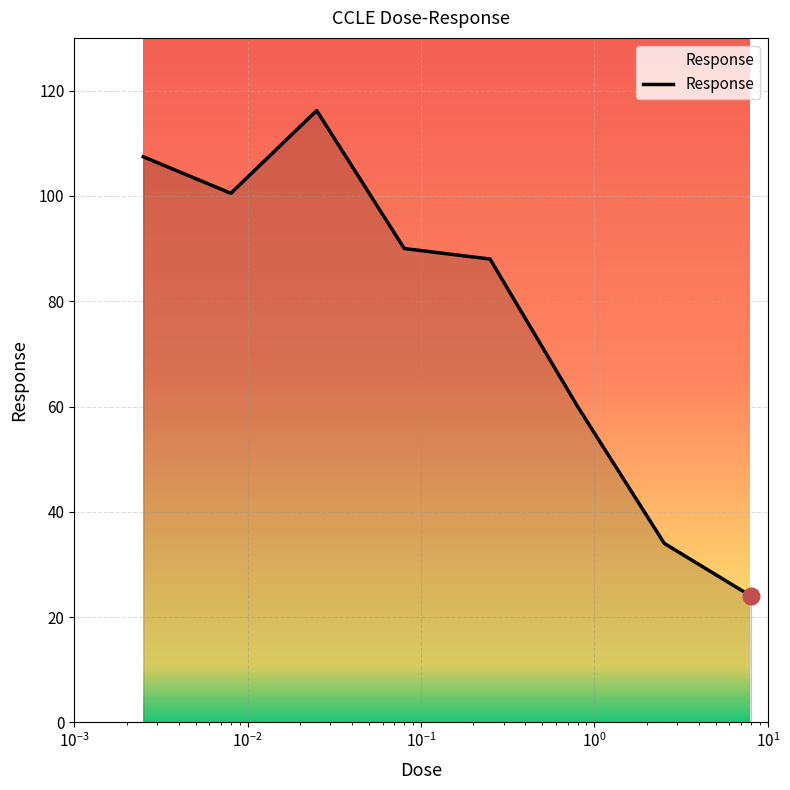

What is the maximum value shown in the chart?

116.2